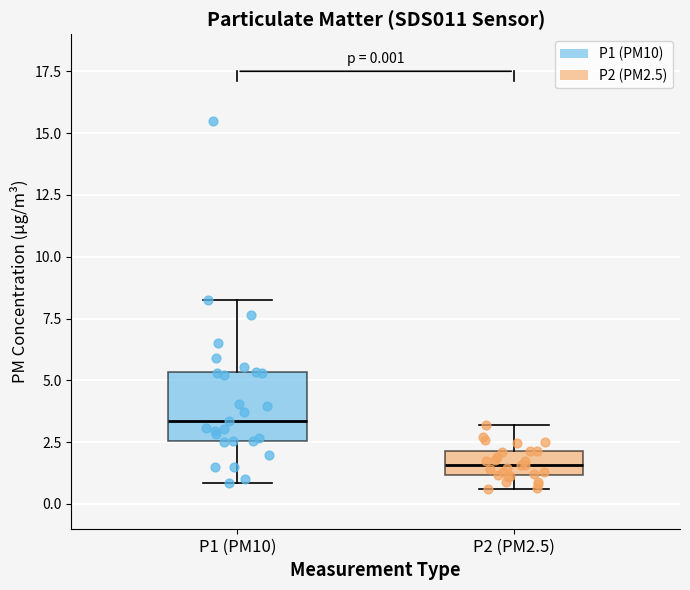

Which box is the tallest, from its lower edge to its upper edge?

P1 (PM10)